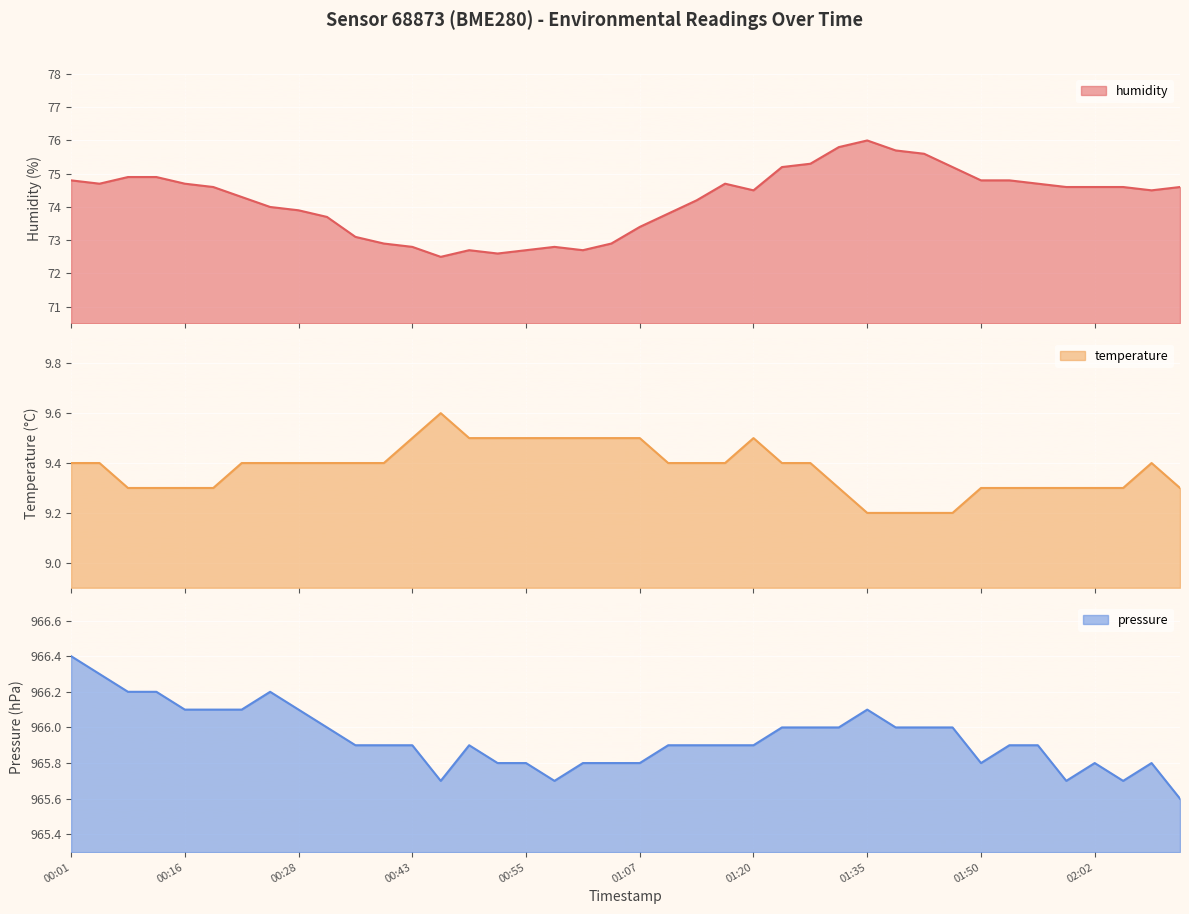

What are all the series names shown in the legend?

humidity, temperature, pressure